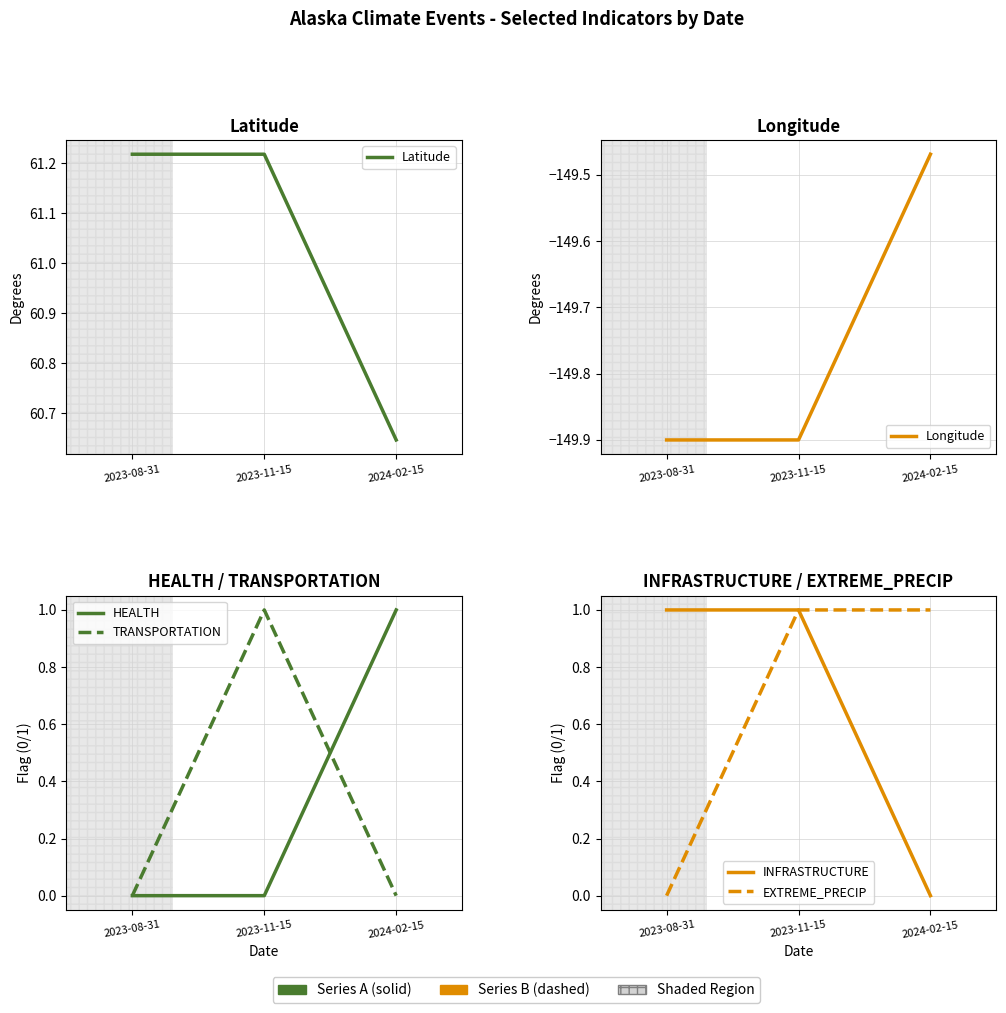

What is the value of the Longitude point at the 1st from the left?

-149.9